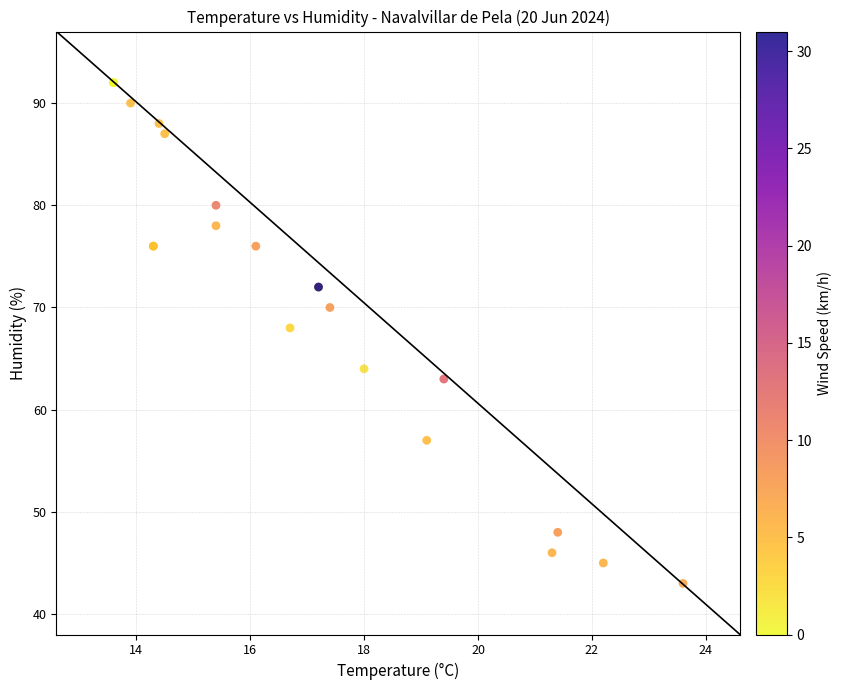

What Y value in the scatter plot is closest to 67?

68